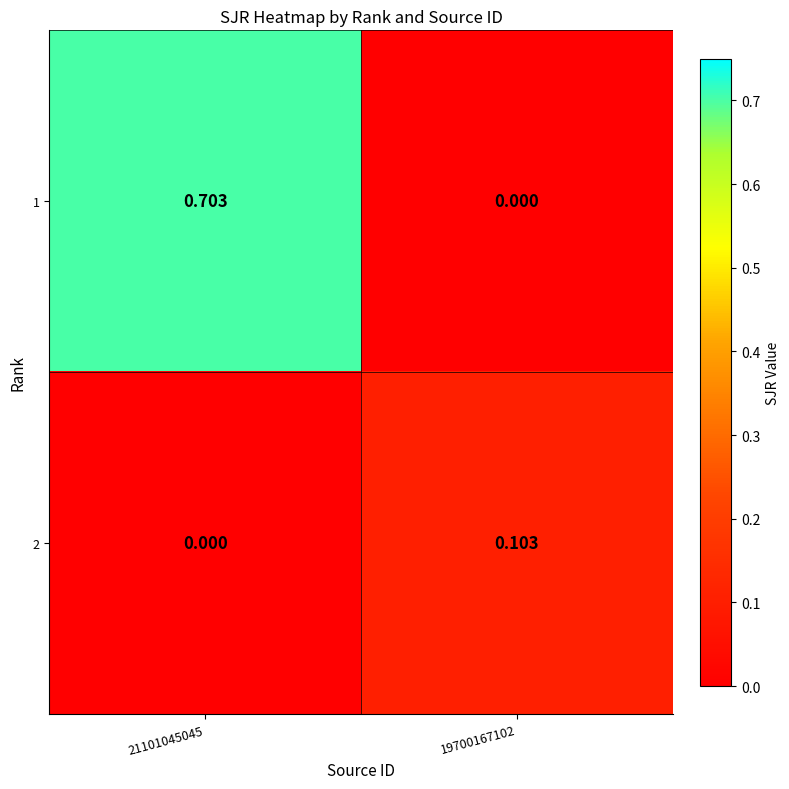

How many values in 2 are above zero?

1